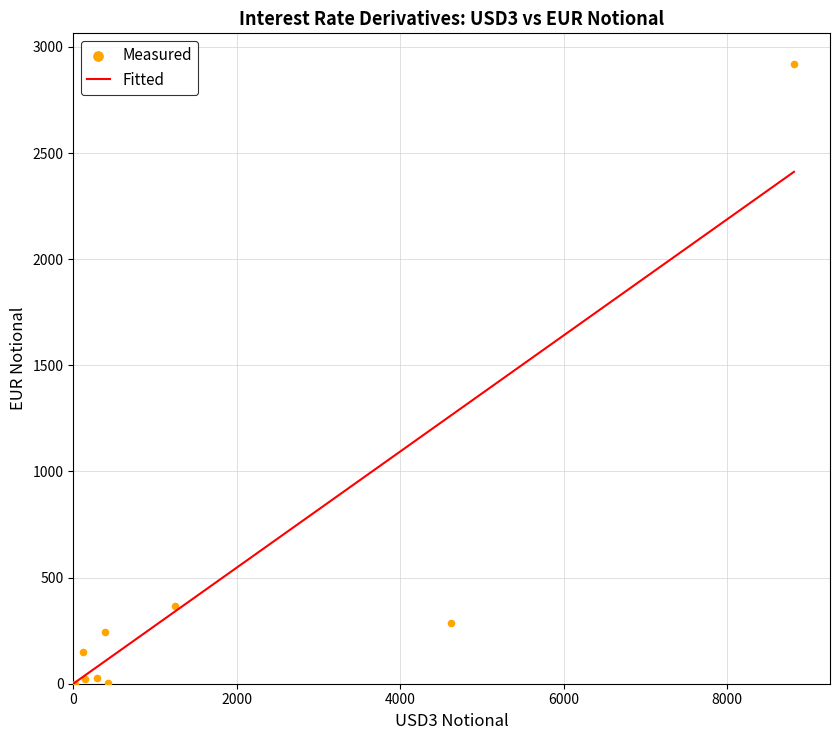

What Y value in the scatter plot is closest to 1459?

368